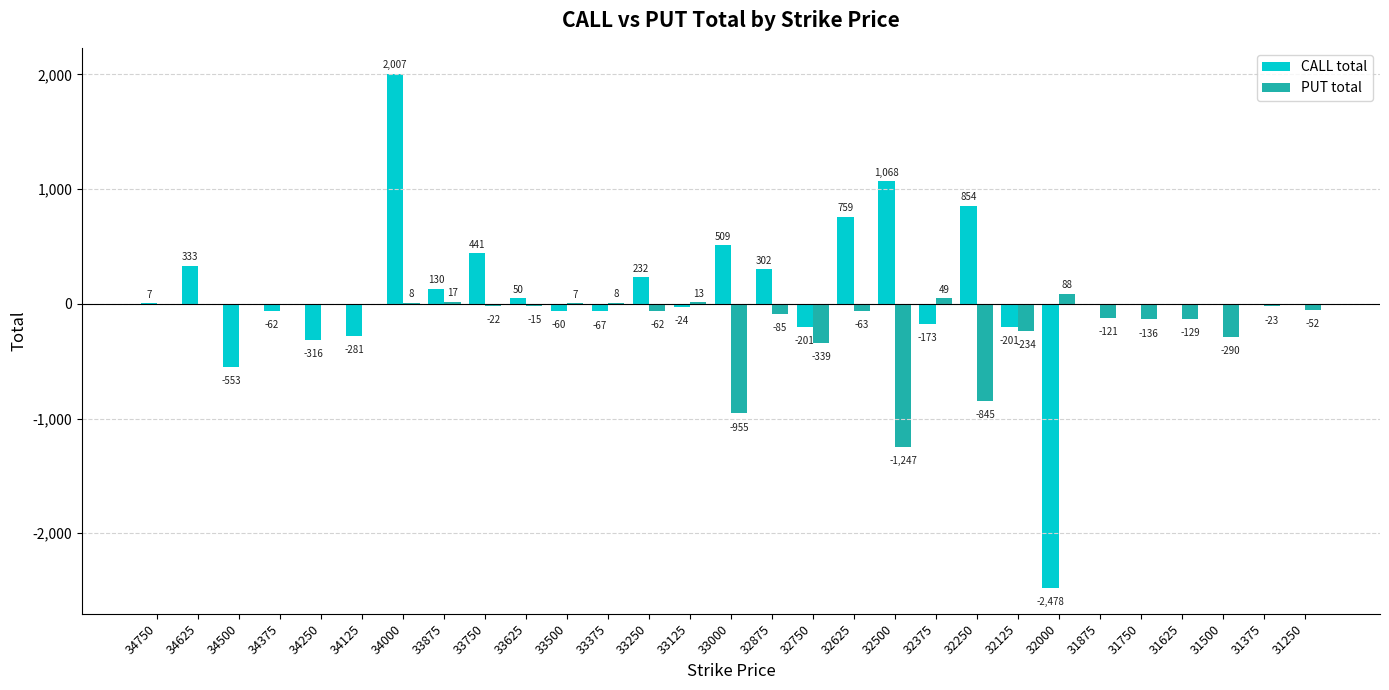

The value of PUT total at 33000 is -955. True or false?

True